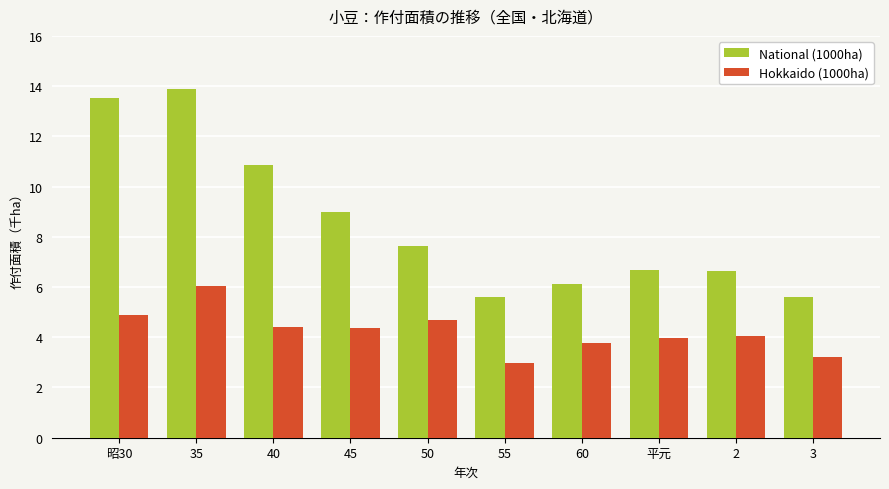

Is the value of Hokkaido (1000ha) at 45 greater than the value of National (1000ha) at 3?

No